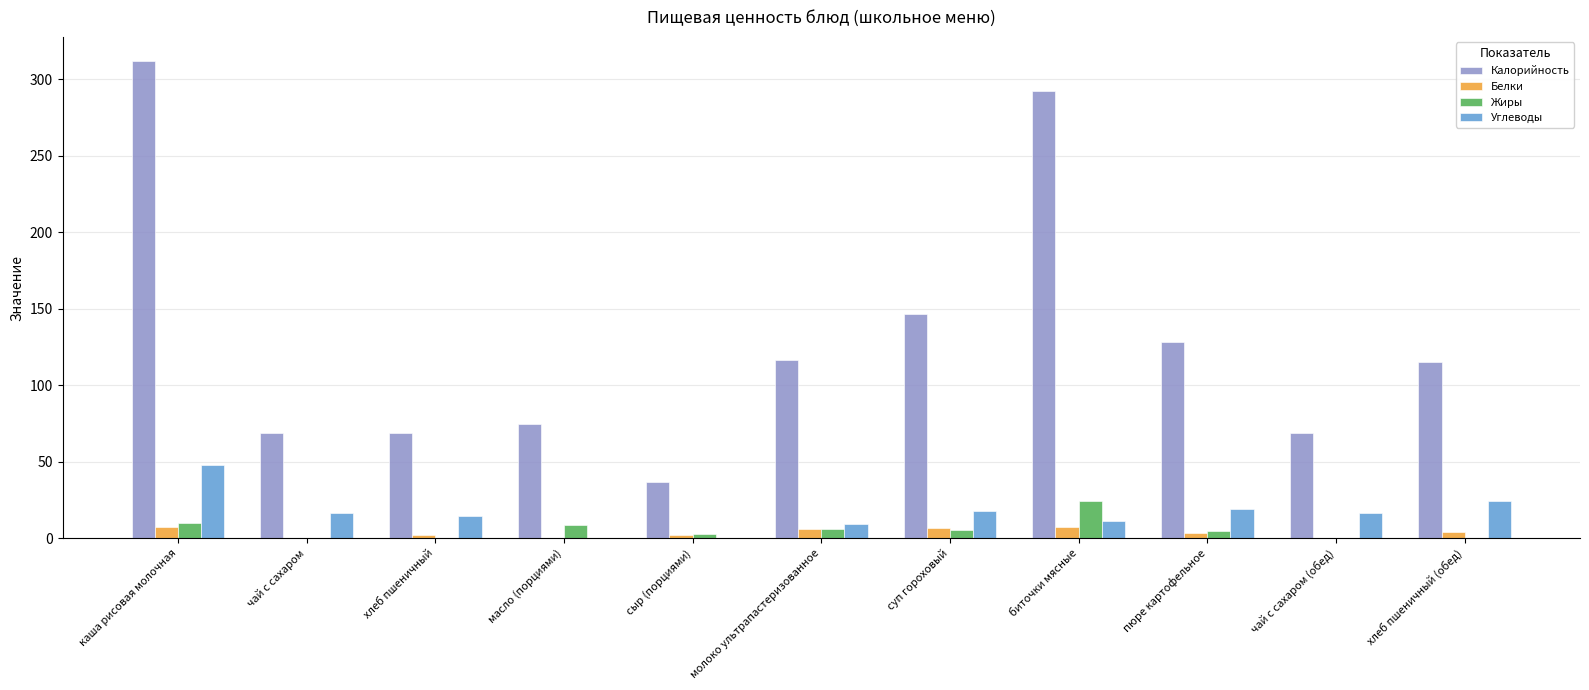

The Жиры series shows 10.5 at биточки мясные. True or false?

False